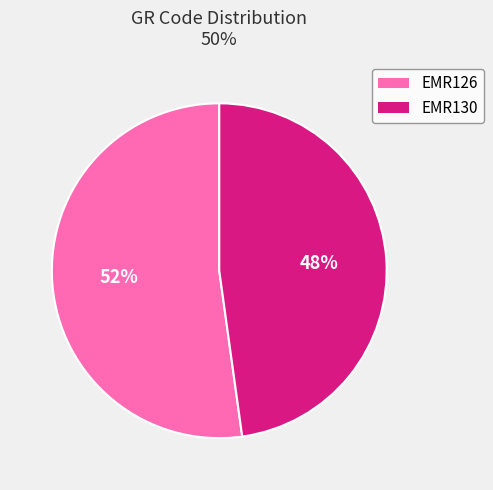

The EMR130 slice represents 55% of the pie. True or false?

False